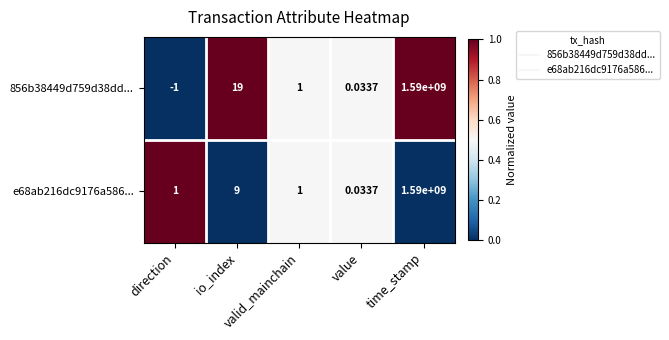

What is the greatest value displayed?

1590000000.0